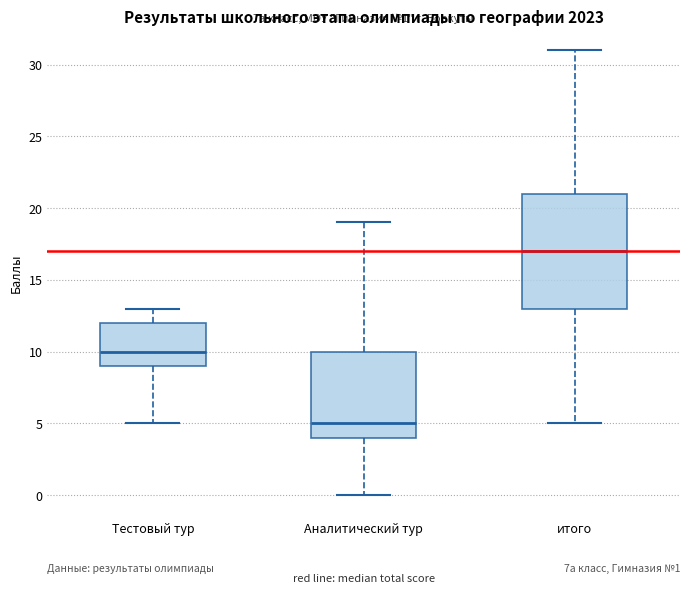

Which box's median line is the highest?

итого